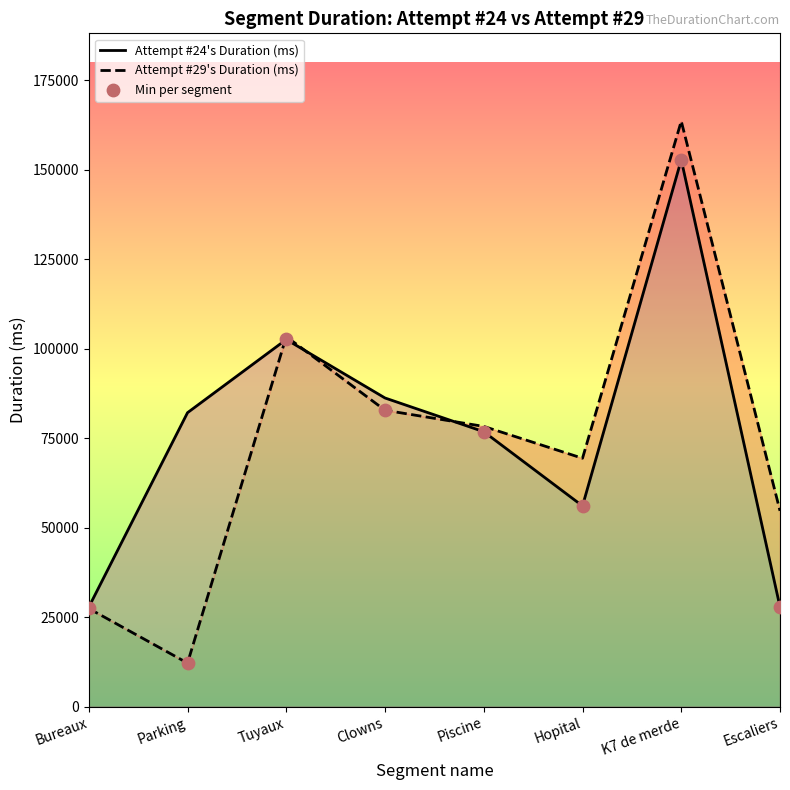

Which series contains the lowest Y value?

Attempt #29's Duration (ms)